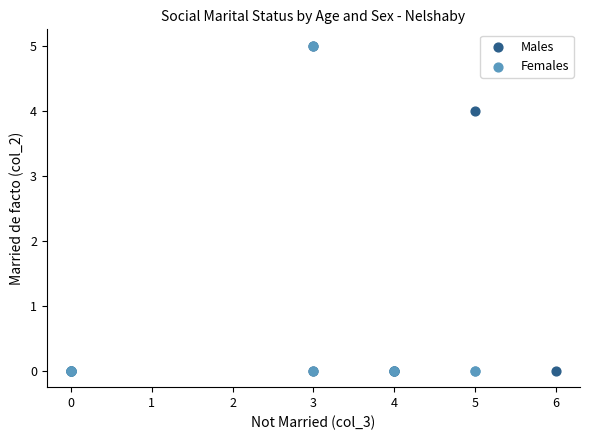

What are all the series names shown in the legend?

Males, Females